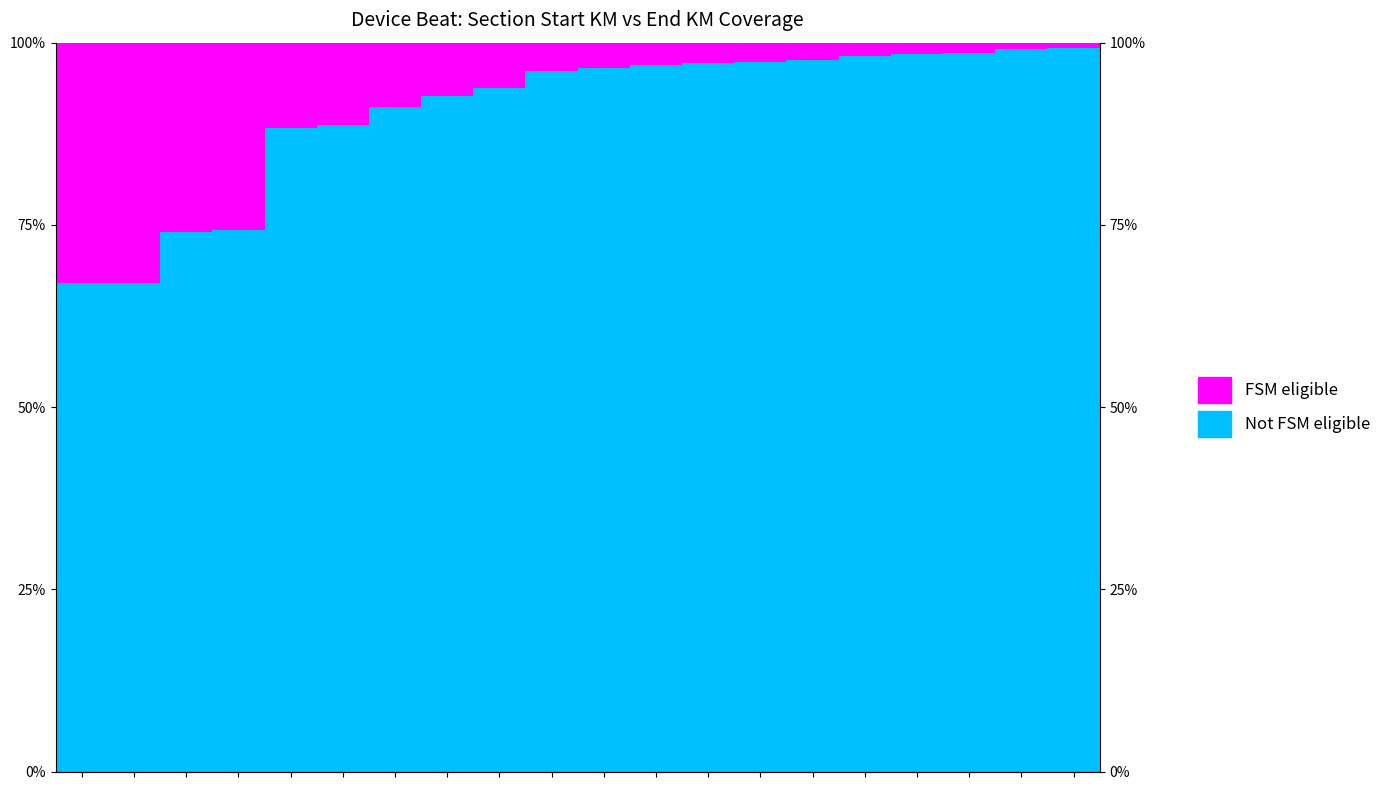

Which series changed the most between 10 and 17?

Not FSM eligible